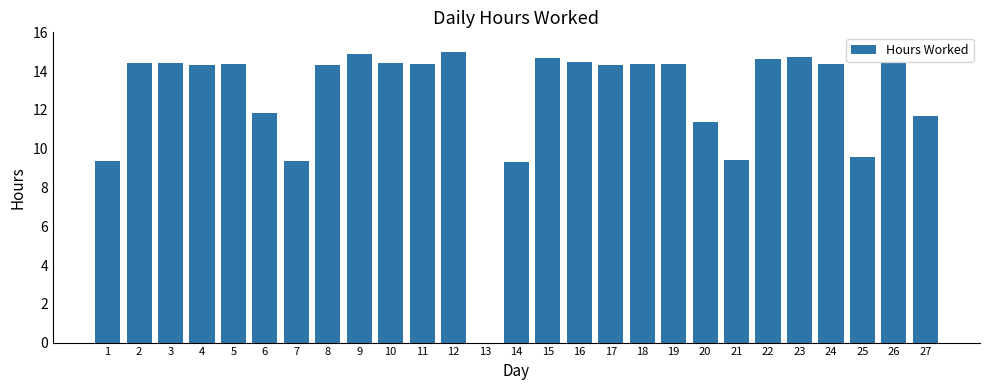

True or false: the data shows 16.5 at 7.

False